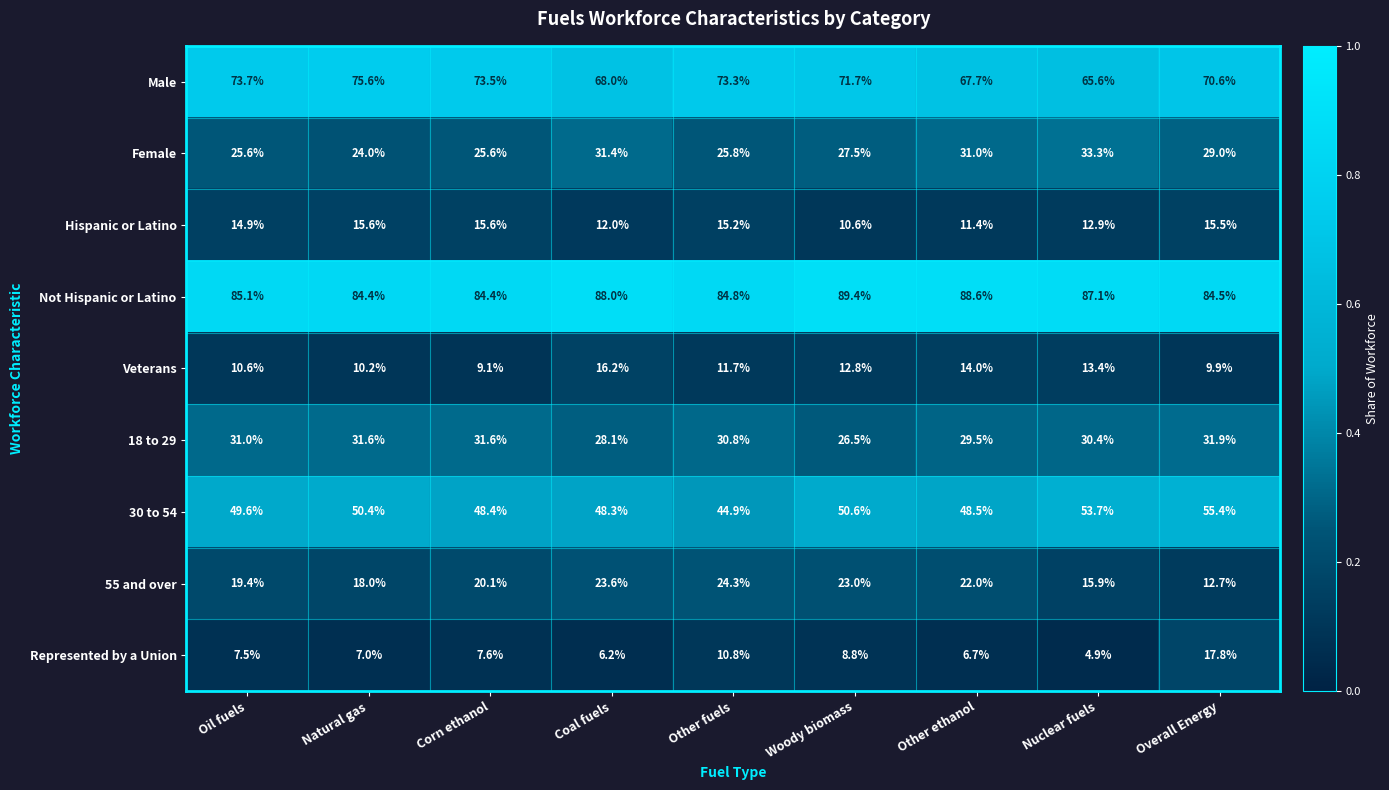

Which label corresponds to the smallest value in the chart?

Nuclear fuels